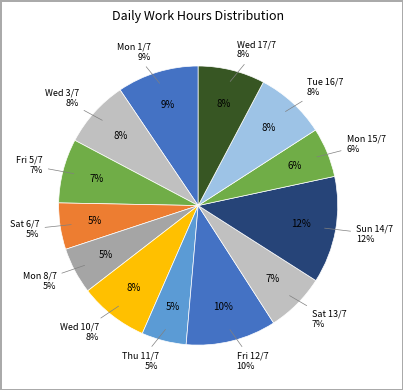

The Mon 1/7 slice represents 16% of the pie. True or false?

False